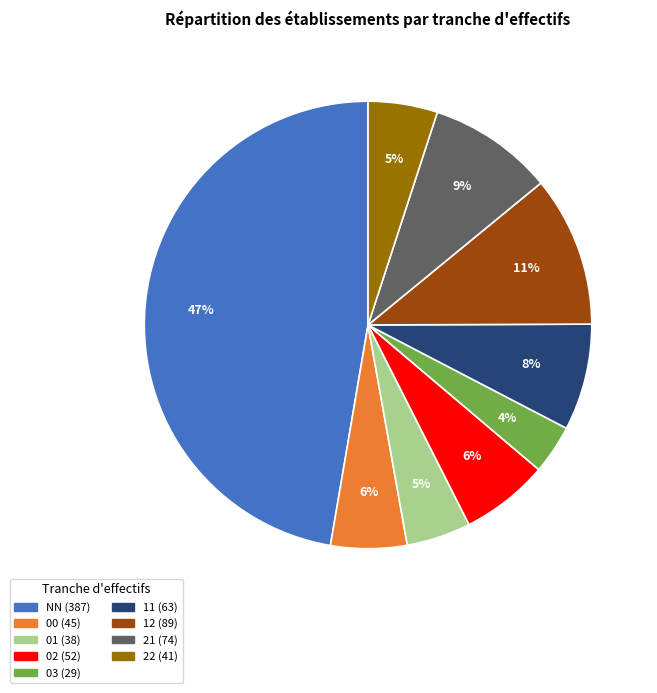

True or false: 22 accounts for 1% of the total.

False